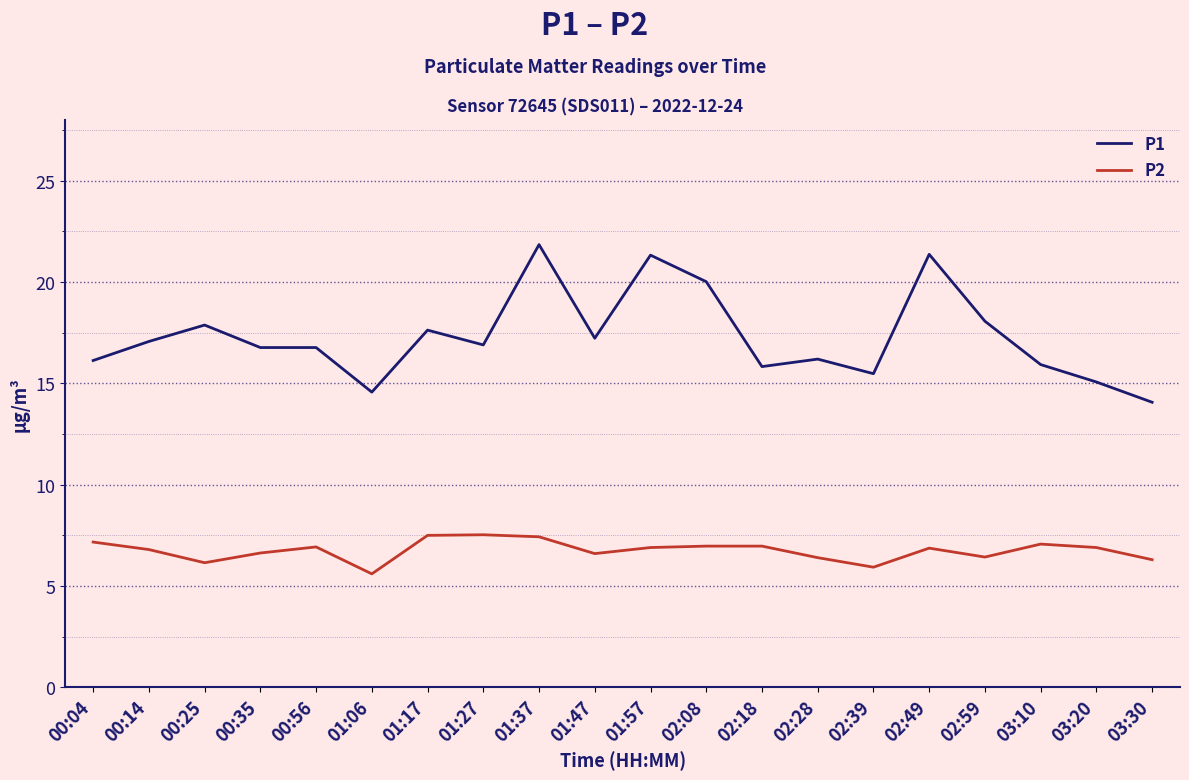

Is the value of P2 at 02:18 greater than the value of P1 at 00:25?

No